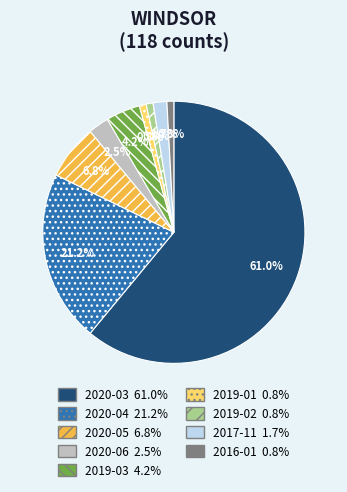

Count the number of slices in the pie.

9